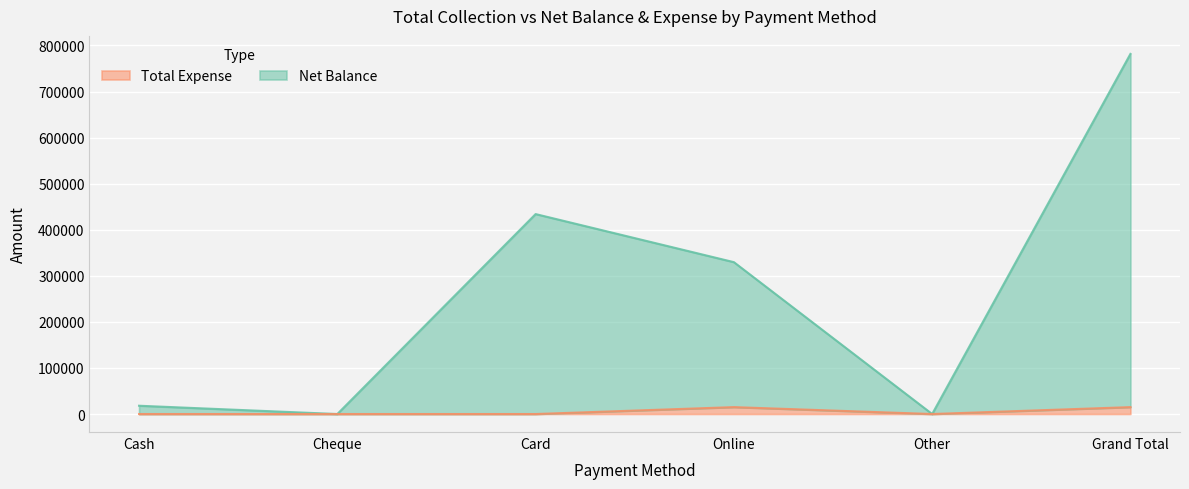

True or false: Net Balance and Total Expense intersect in this chart.

False